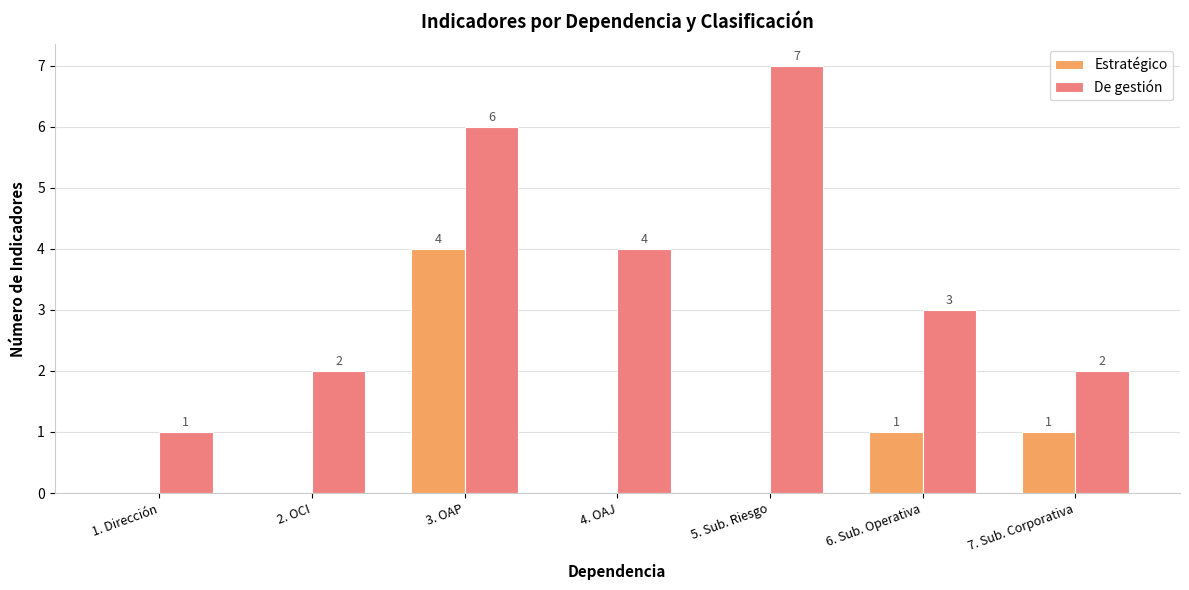

Which series has the largest range (max minus min)?

De gestión